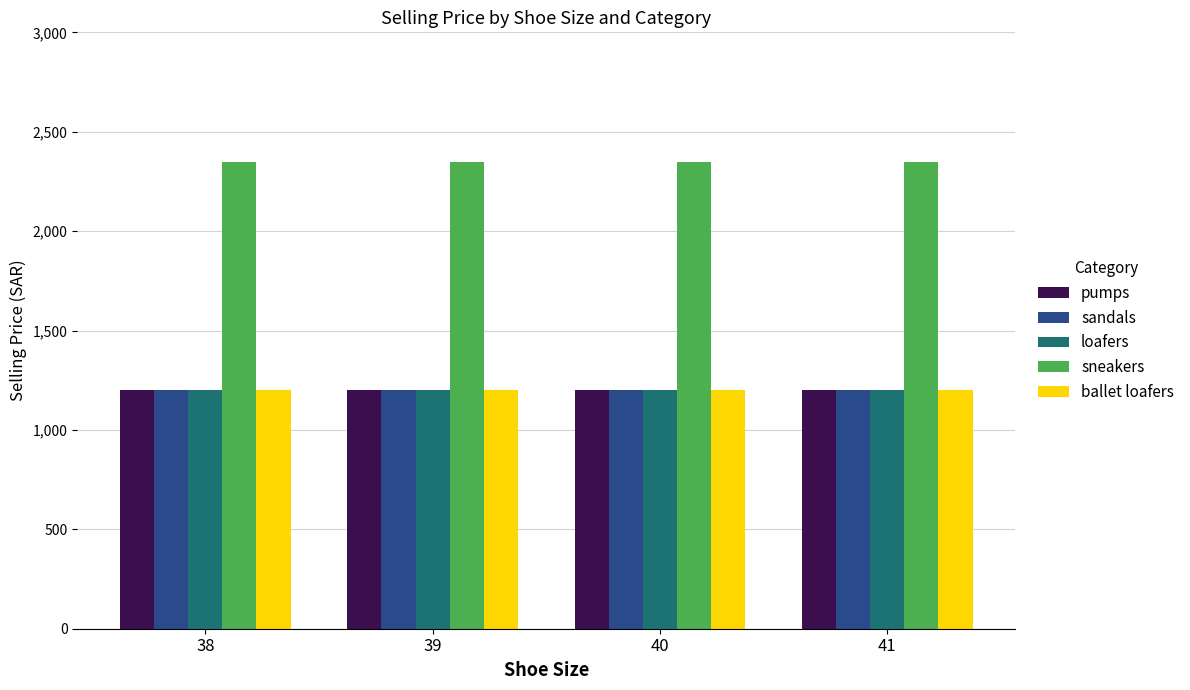

True or false: sandals has a value of 1200 at 39.

True